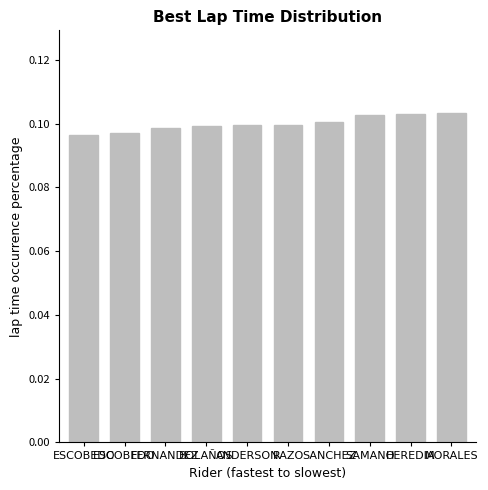

Which has a higher value, HEREDIA or BOLAÑOS?

HEREDIA